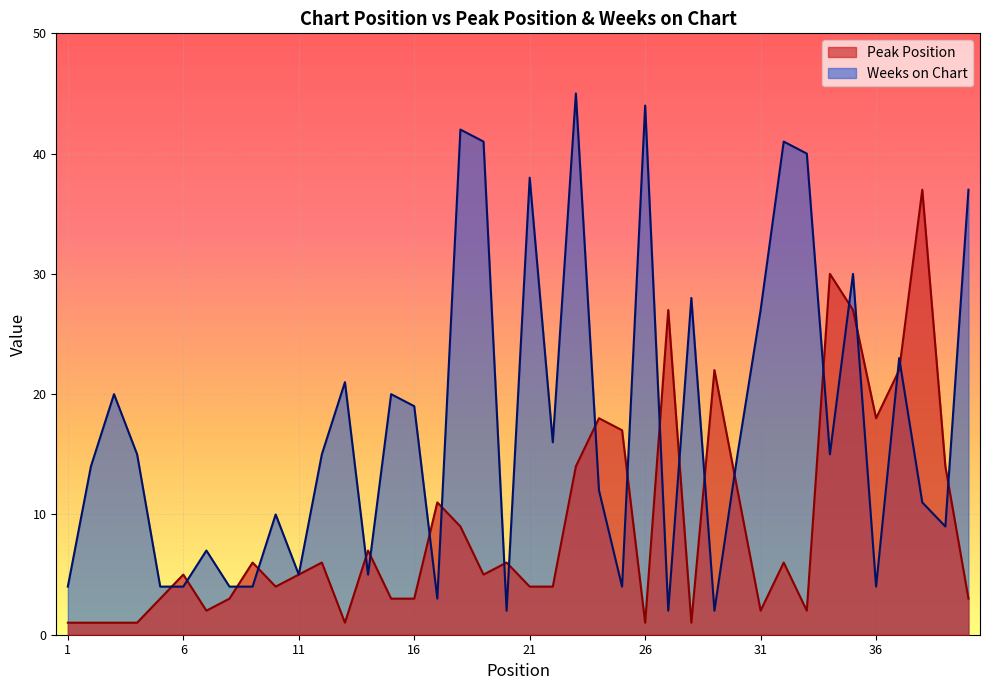

The value of Peak Position at 4 is 1. True or false?

True